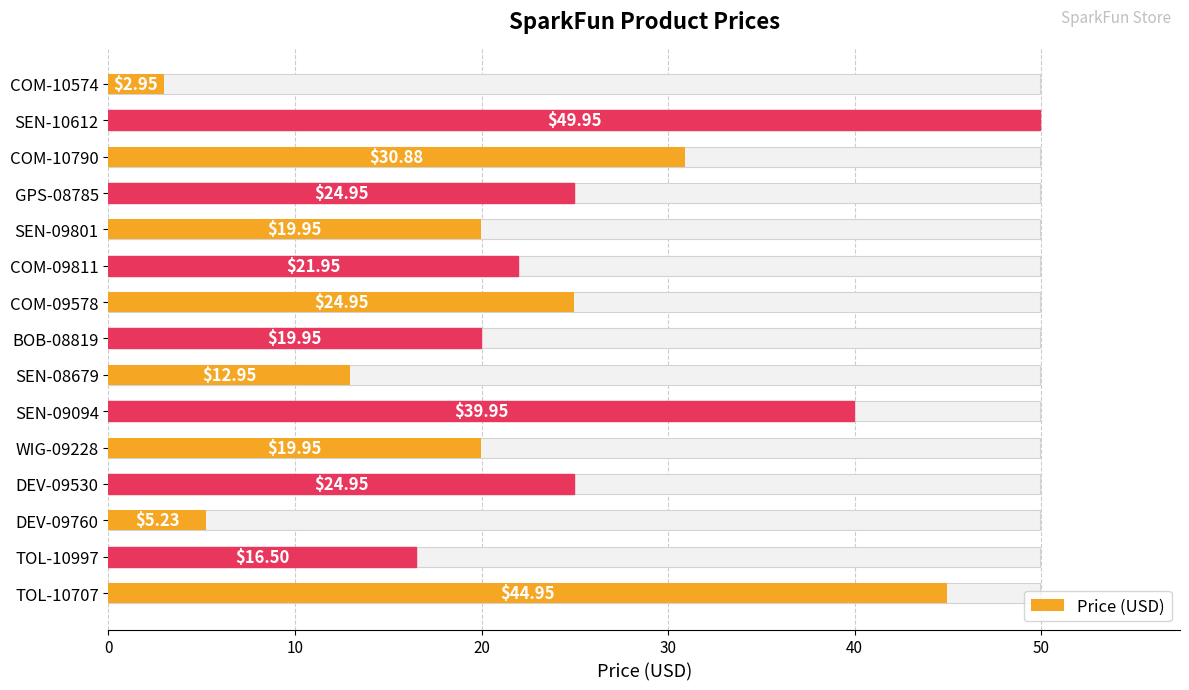

What is the difference between the second highest and minimum values?

42.0